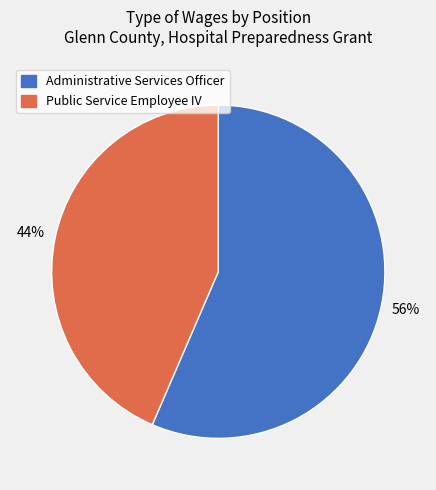

Is the sum of Public Service Employee IV and Administrative Services Officer greater than half?

Yes